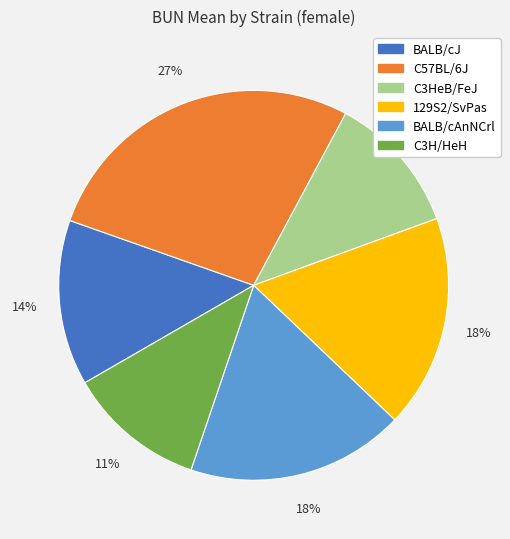

To the nearest percent, what percentage of the pie is BALB/cAnNCrl?

18%